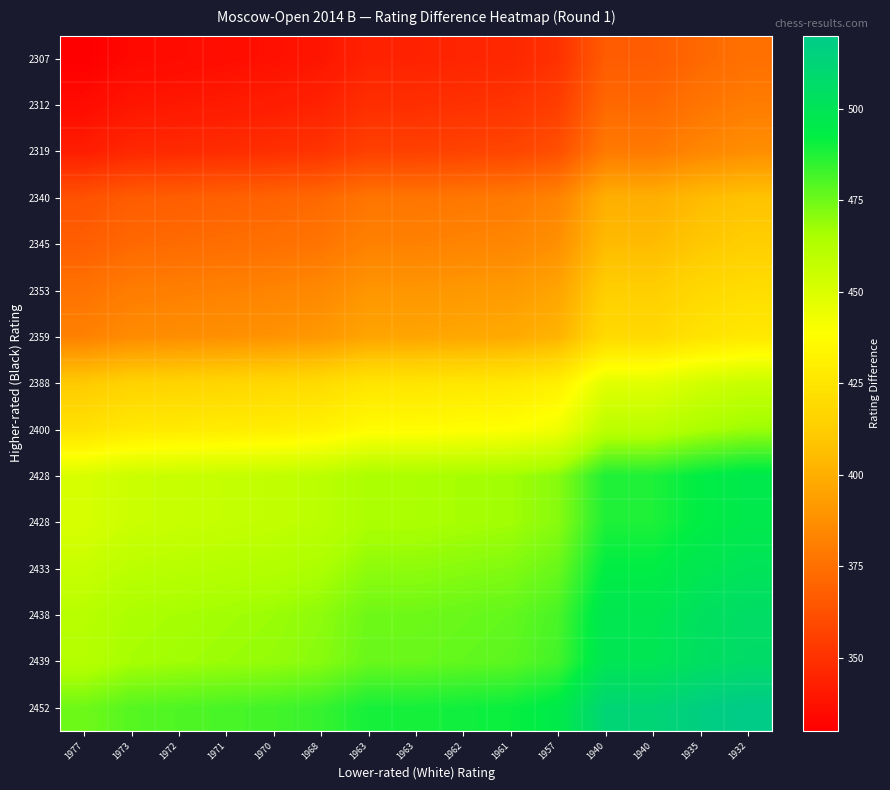

Which has a higher value, 1977 or 1970?

1970